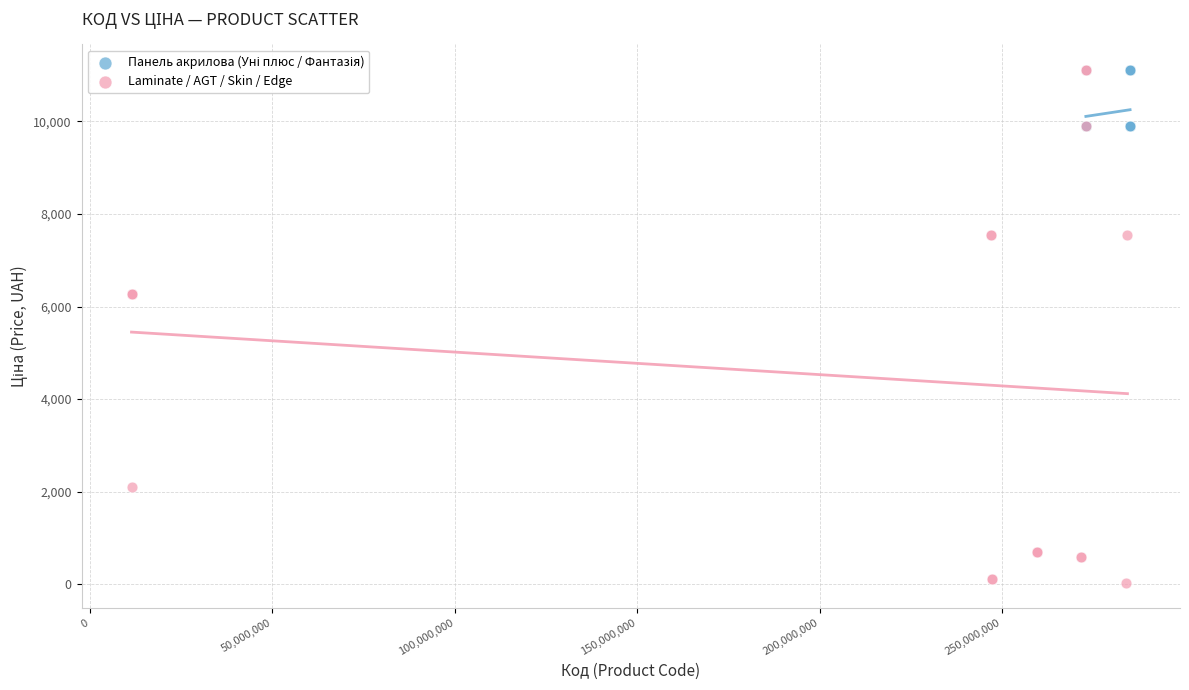

Which series contains the lowest Y value?

Laminate / AGT / Skin / Edge